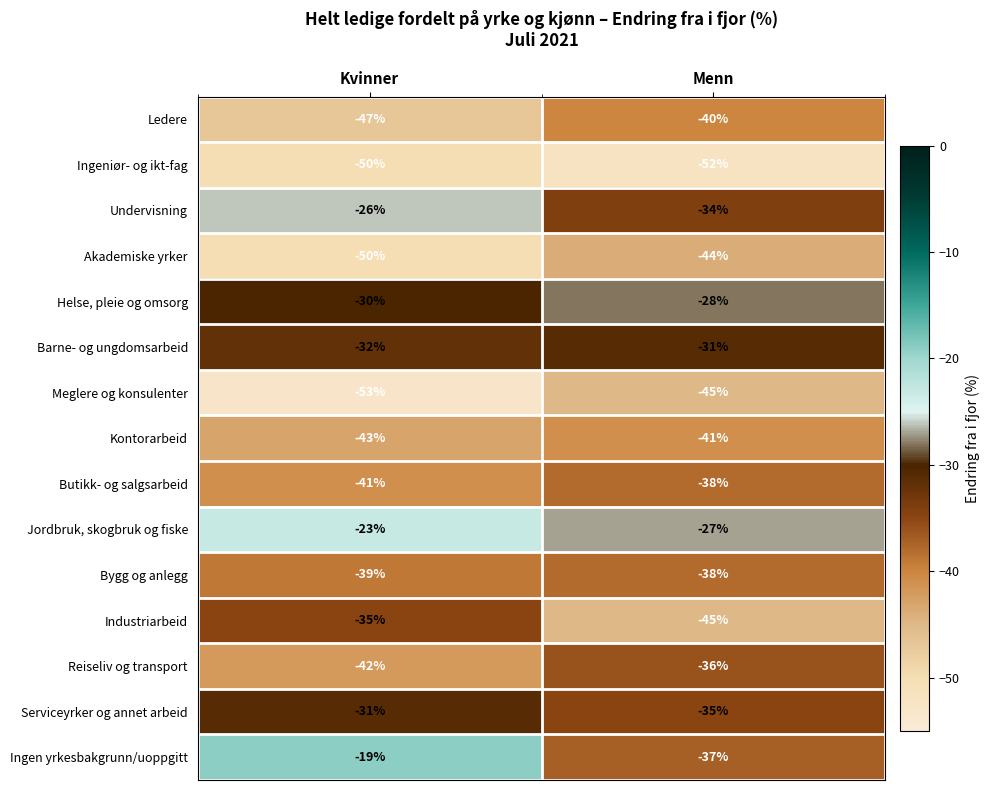

Reading left to right, transcribe all the data shown in this chart.

Ledere: -47	-40
Ingeniør- og ikt-fag: -50	-52
Undervisning: -26	-34
Akademiske yrker: -50	-44
Helse, pleie og omsorg: -30	-28
Barne- og ungdomsarbeid: -32	-31
Meglere og konsulenter: -53	-45
Kontorarbeid: -43	-41
Butikk- og salgsarbeid: -41	-38
Jordbruk, skogbruk og fiske: -23	-27
Bygg og anlegg: -39	-38
Industriarbeid: -35	-45
Reiseliv og transport: -42	-36
Serviceyrker og annet arbeid: -31	-35
Ingen yrkesbakgrunn/uoppgitt: -19	-37